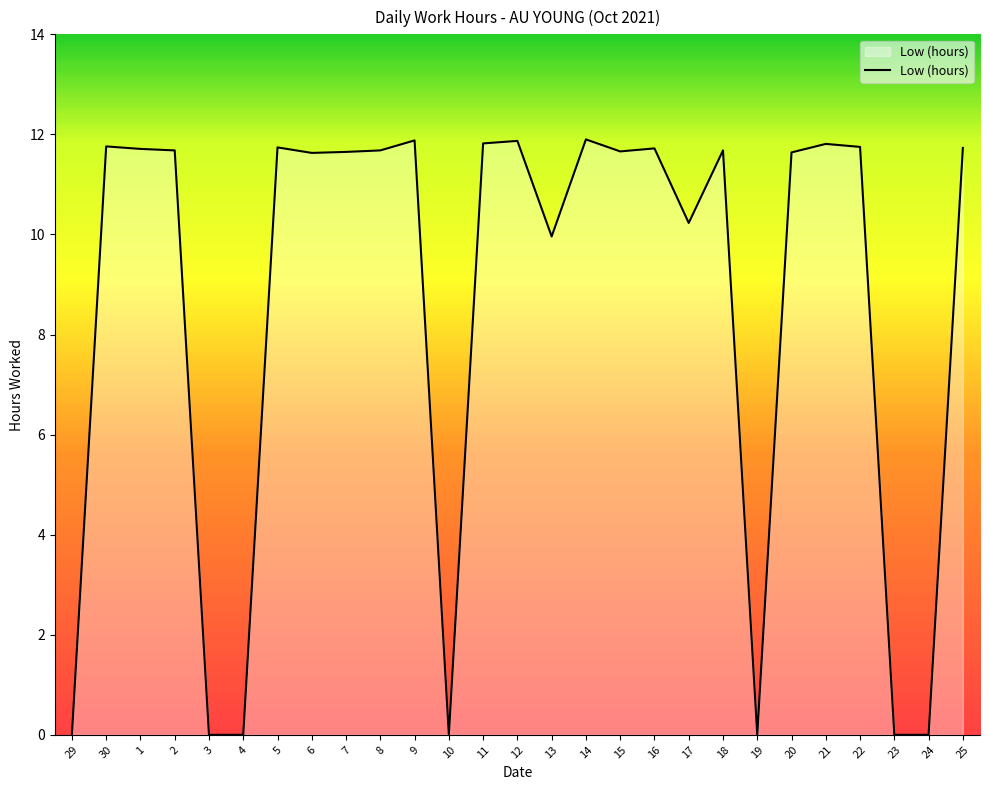

How many categories are shown in the chart?

27